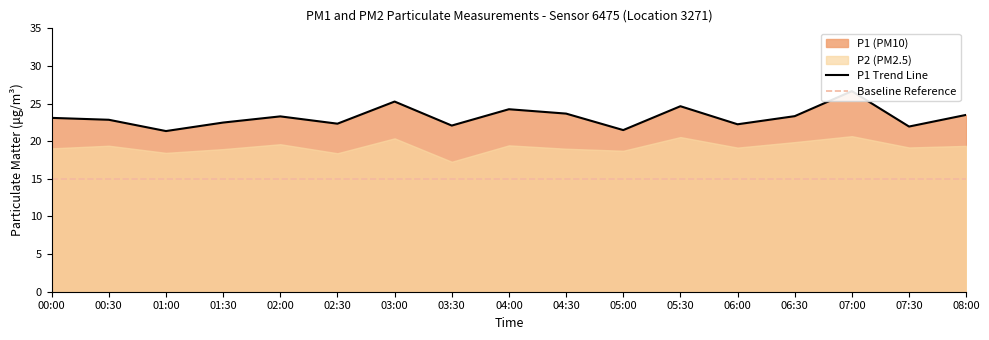

Where does the data first go above 23?

00:00